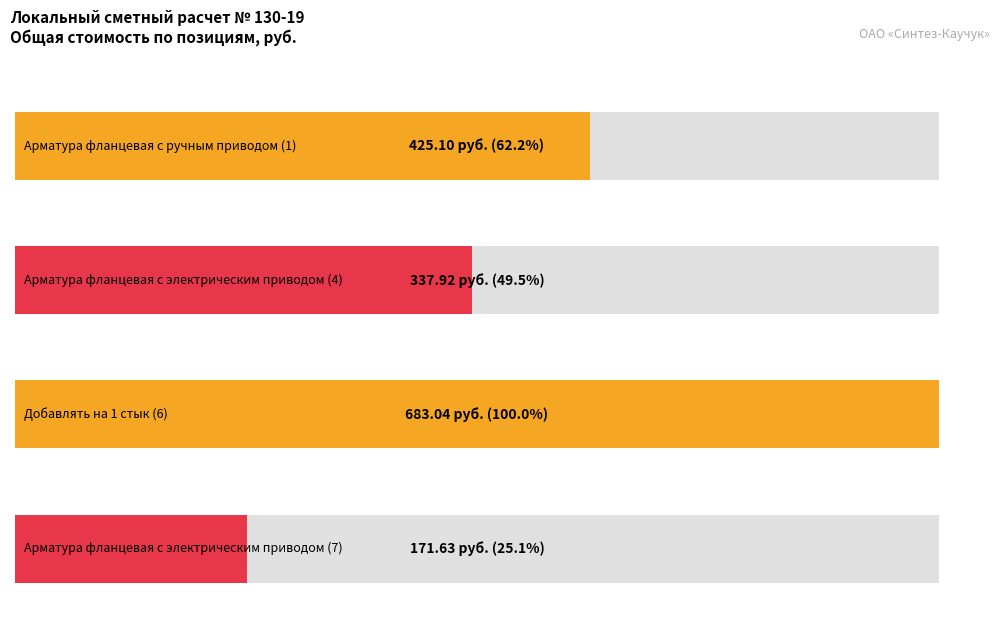

What is the sum of the values at Арматура фланцевая с ручным приводом (1) and Арматура фланцевая с электрическим приводом (4)?

763.0